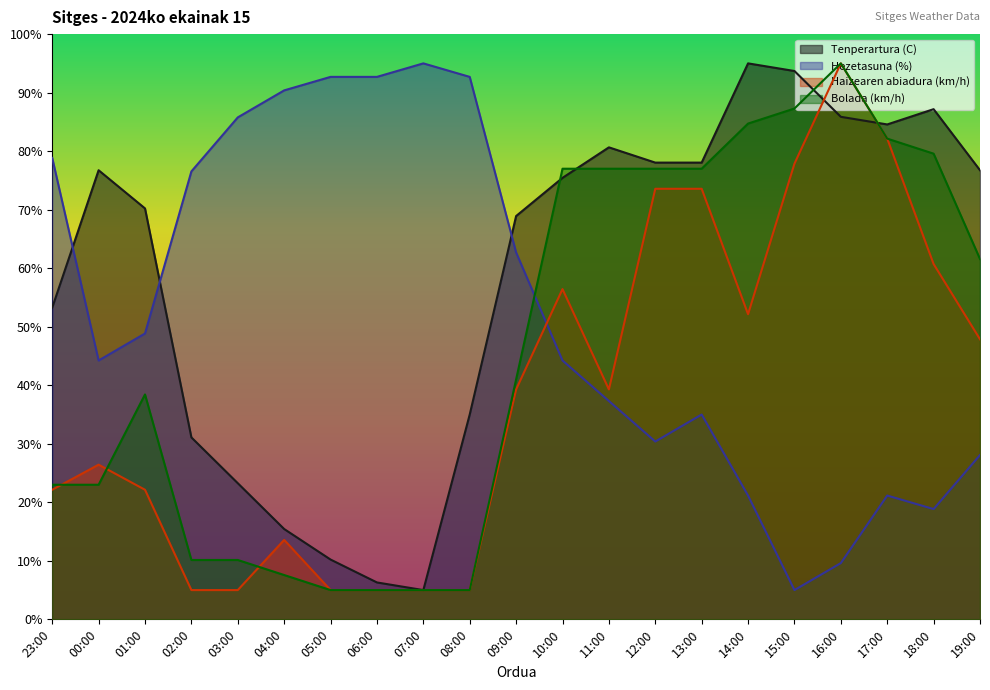

In Haizearen abiadura (km/h), how many points are higher than both neighbors (excluding endpoints)?

4